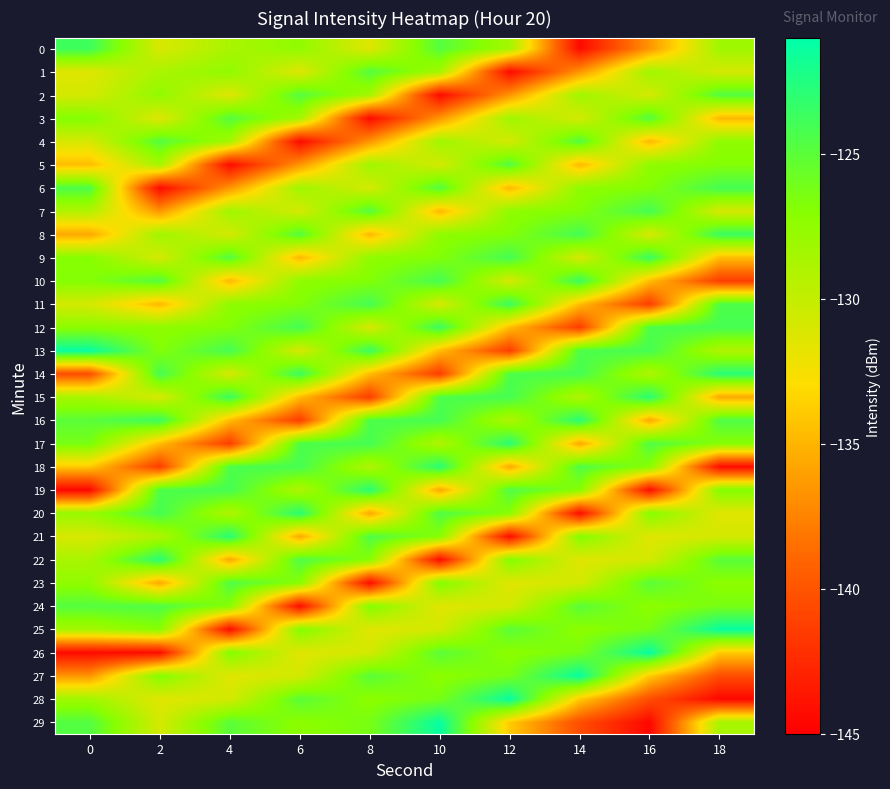

Reading left to right, extract all data points from this chart.

0: 0=-123.7	2=-131.1	4=-128.7	6=-127.5	8=-131.4	10=-124.8	12=-128.5	14=-144.4	16=-136.6	18=-128.2
1: 0=-131.4	2=-128.7	4=-127.5	6=-131.4	8=-124.8	10=-128.5	12=-144.4	14=-136.6	16=-128.2	18=-130.8
2: 0=-130.8	2=-127.5	4=-131.4	6=-124.8	8=-128.5	10=-144.4	12=-136.6	14=-128.2	16=-130.8	18=-124.7
3: 0=-126.8	2=-131.4	4=-124.8	6=-128.5	8=-144.4	10=-136.6	12=-128.2	14=-130.8	16=-124.7	18=-134.9
4: 0=-131.0	2=-124.8	4=-128.5	6=-144.4	8=-136.6	10=-128.2	12=-130.8	14=-124.7	16=-134.9	18=-127.4
5: 0=-134.6	2=-128.5	4=-144.4	6=-136.6	8=-128.2	10=-130.8	12=-124.7	14=-134.9	16=-127.4	18=-126.8
6: 0=-124.4	2=-144.4	4=-136.6	6=-128.2	8=-130.8	10=-124.7	12=-134.9	14=-127.4	16=-126.8	18=-124.1
7: 0=-129.1	2=-136.6	4=-128.2	6=-130.8	8=-124.7	10=-134.9	12=-127.4	14=-126.8	16=-124.1	18=-131.0
8: 0=-135.6	2=-128.2	4=-130.8	6=-124.7	8=-134.9	10=-127.4	12=-126.8	14=-124.1	16=-131.0	18=-123.6
9: 0=-127.0	2=-130.8	4=-124.7	6=-134.9	8=-127.4	10=-126.8	12=-124.1	14=-131.0	16=-123.6	18=-134.6
10: 0=-126.8	2=-124.7	4=-134.9	6=-127.4	8=-126.8	10=-124.1	12=-131.0	14=-123.6	16=-134.6	18=-141.4
11: 0=-130.8	2=-134.9	4=-127.4	6=-126.8	8=-124.1	10=-131.0	12=-123.6	14=-134.6	16=-141.4	18=-124.4
12: 0=-127.3	2=-127.4	4=-126.8	6=-124.1	8=-131.0	10=-123.6	12=-134.6	14=-141.4	16=-124.4	18=-124.1
13: 0=-121.3	2=-126.8	4=-124.1	6=-131.0	8=-123.6	10=-134.6	12=-141.4	14=-124.4	16=-124.1	18=-129.1
14: 0=-140.4	2=-124.1	4=-131.0	6=-123.6	8=-134.6	10=-141.4	12=-124.4	14=-124.1	16=-129.1	18=-122.8
15: 0=-128.6	2=-131.0	4=-123.6	6=-134.6	8=-141.4	10=-124.4	12=-124.1	14=-129.1	16=-122.8	18=-135.6
16: 0=-125.0	2=-123.6	4=-134.6	6=-141.4	8=-124.4	10=-124.1	12=-129.1	14=-122.8	16=-135.6	18=-124.5
17: 0=-126.3	2=-134.6	4=-141.4	6=-124.4	8=-124.1	10=-129.1	12=-122.8	14=-135.6	16=-124.5	18=-127.0
18: 0=-133.9	2=-141.4	4=-124.4	6=-124.1	8=-129.1	10=-122.8	12=-135.6	14=-124.5	16=-127.0	18=-144.3
19: 0=-144.6	2=-124.4	4=-124.1	6=-129.1	8=-122.8	10=-135.6	12=-124.5	14=-127.0	16=-144.3	18=-126.8
20: 0=-127.8	2=-124.1	4=-129.1	6=-122.8	8=-135.6	10=-124.5	12=-127.0	14=-144.3	16=-126.8	18=-131.5
21: 0=-131.1	2=-129.1	4=-122.8	6=-135.6	8=-124.5	10=-127.0	12=-144.3	14=-126.8	16=-131.5	18=-130.8
22: 0=-128.7	2=-122.8	4=-135.6	6=-124.5	8=-127.0	10=-144.3	12=-126.8	14=-131.5	16=-130.8	18=-125.0
23: 0=-127.5	2=-135.6	4=-124.5	6=-127.0	8=-144.3	10=-126.8	12=-131.5	14=-130.8	16=-125.0	18=-127.3
24: 0=-124.8	2=-124.5	4=-127.0	6=-144.3	8=-126.8	10=-131.5	12=-130.8	14=-125.0	16=-127.3	18=-126.3
25: 0=-128.5	2=-127.0	4=-144.3	6=-126.8	8=-131.5	10=-130.8	12=-125.0	14=-127.3	16=-126.3	18=-121.3
26: 0=-144.4	2=-144.3	4=-126.8	6=-131.5	8=-130.8	10=-125.0	12=-127.3	14=-126.3	16=-121.3	18=-133.9
27: 0=-136.6	2=-126.8	4=-131.5	6=-130.8	8=-125.0	10=-127.3	12=-126.3	14=-121.3	16=-133.9	18=-140.4
28: 0=-128.2	2=-131.5	4=-130.8	6=-125.0	8=-127.3	10=-126.3	12=-121.3	14=-133.9	16=-140.4	18=-144.6
29: 0=-124.7	2=-130.8	4=-125.0	6=-127.3	8=-126.3	10=-121.3	12=-133.9	14=-140.4	16=-144.6	18=-128.6